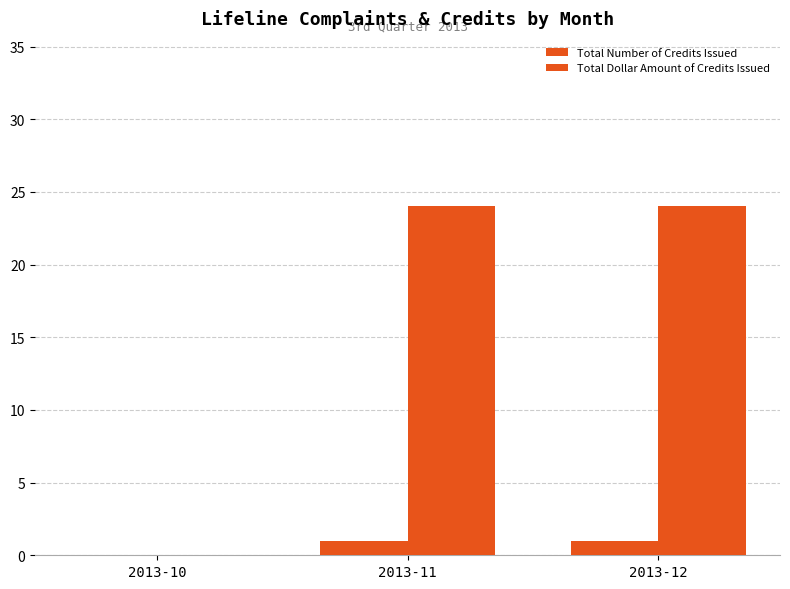

Which series has the largest range (max minus min)?

Total Dollar Amount of Credits Issued